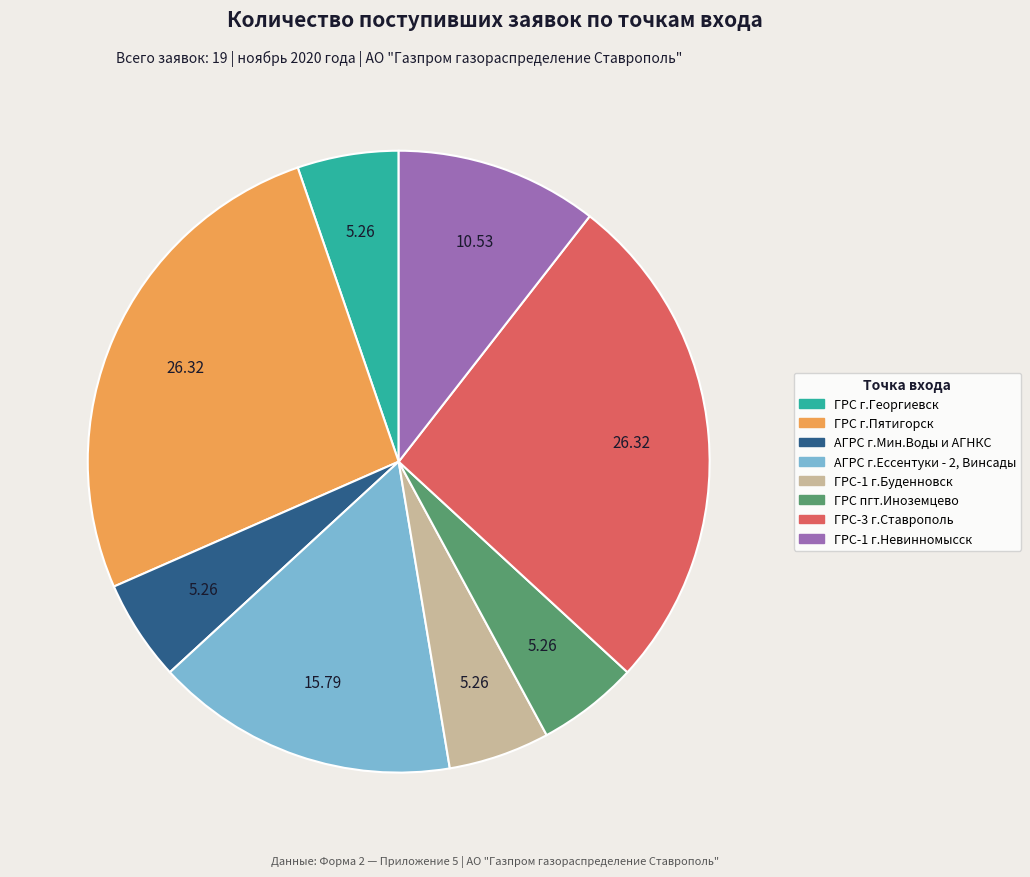

Does any single category account for the majority?

No